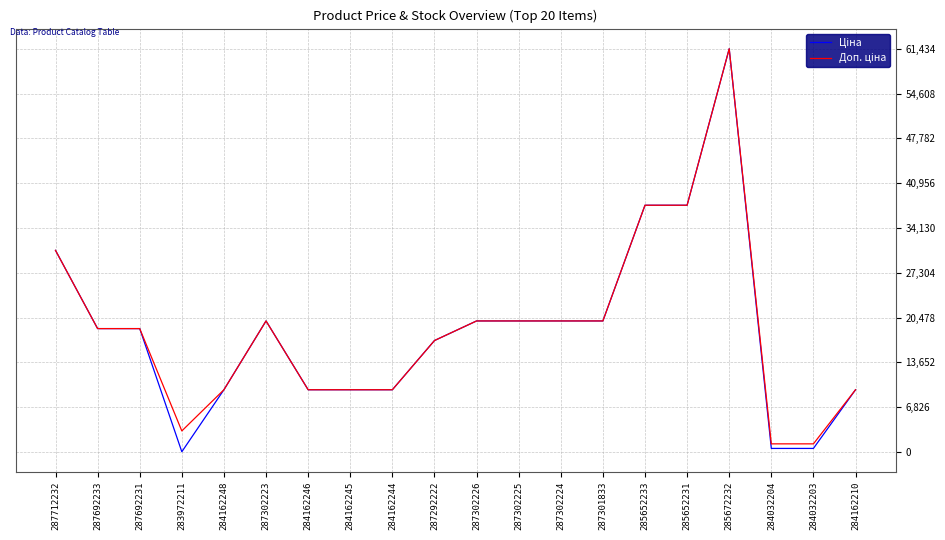

At which category does the chart reach its peak across all series?

285672232